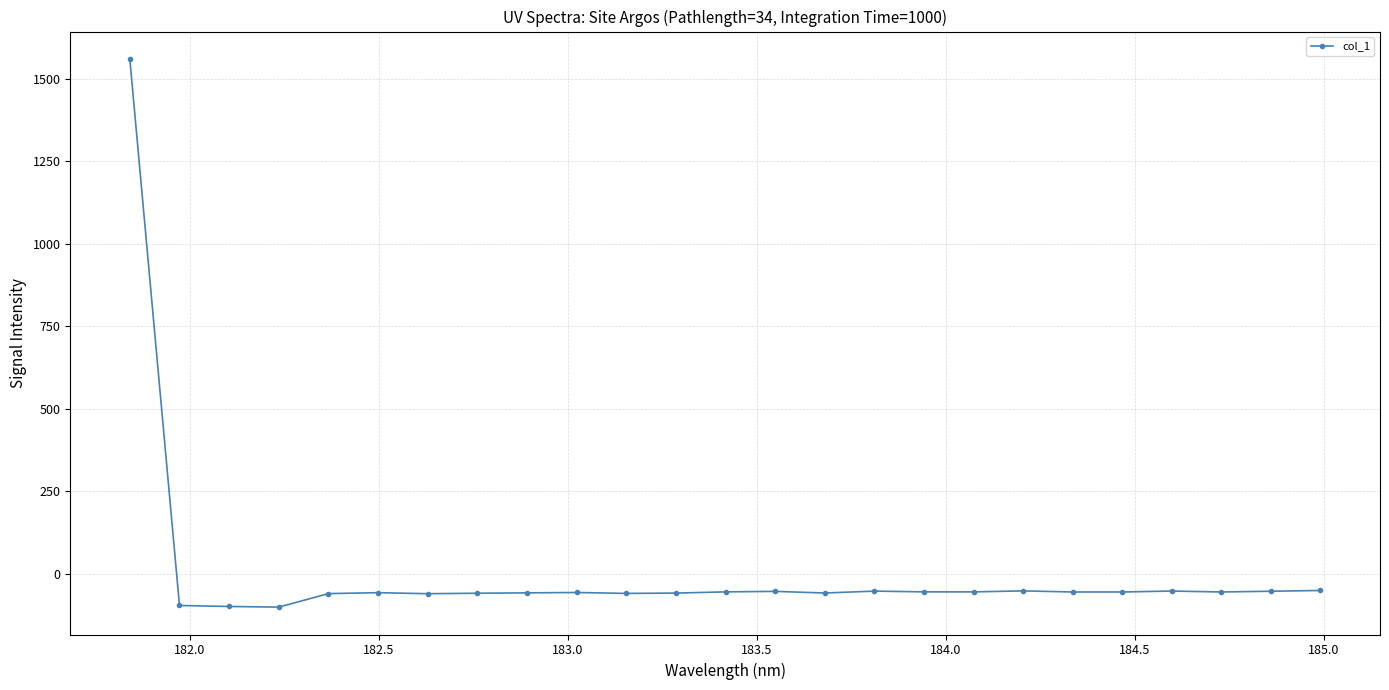

What is the value of the 1st point from the left?

1560.3